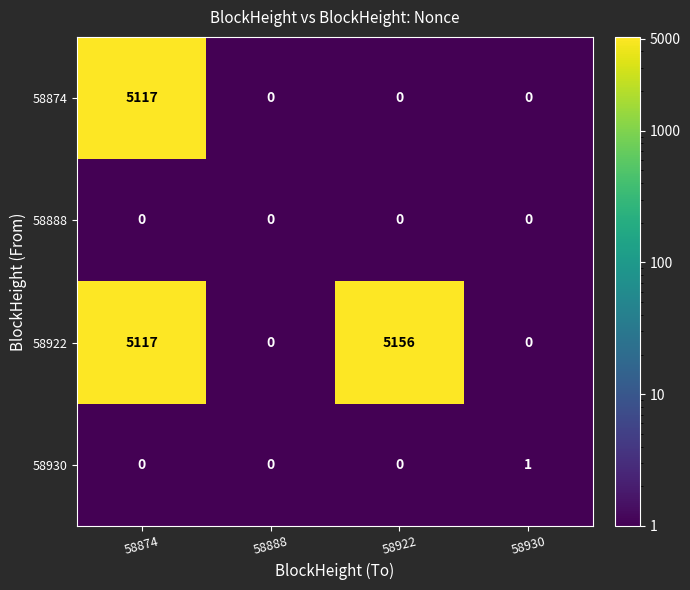

What is the total value across all series at 58922?

5156